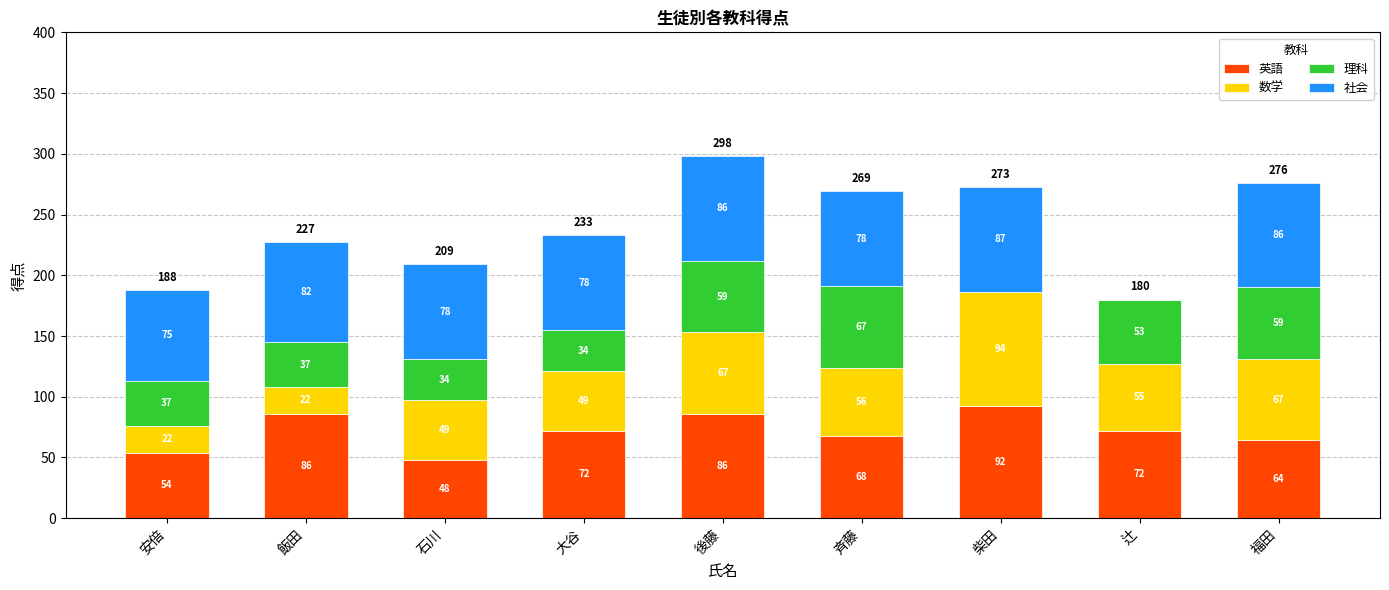

Reading right to left, transcribe the values for 英語.

福田=64	辻=72	柴田=92	斉藤=68	後藤=86	大谷=72	石川=48	飯田=86	安倍=54